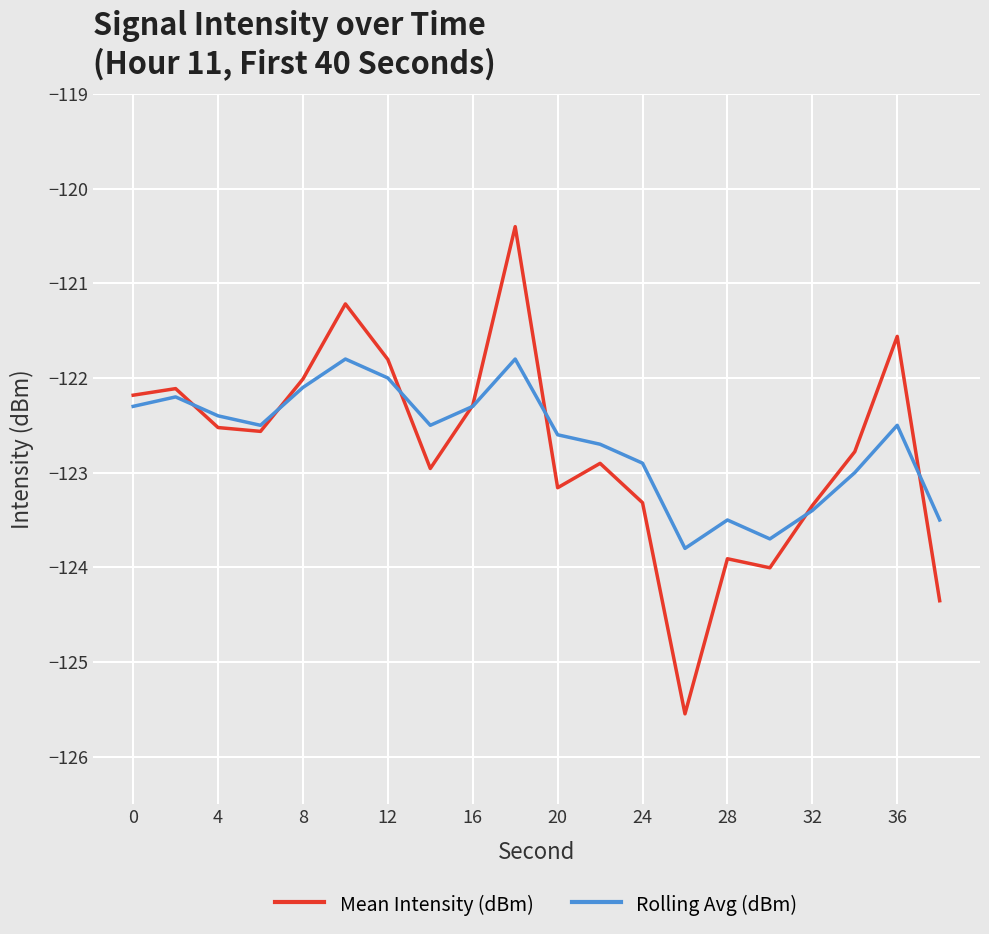

Which series has the largest range (max minus min)?

Mean Intensity (dBm)